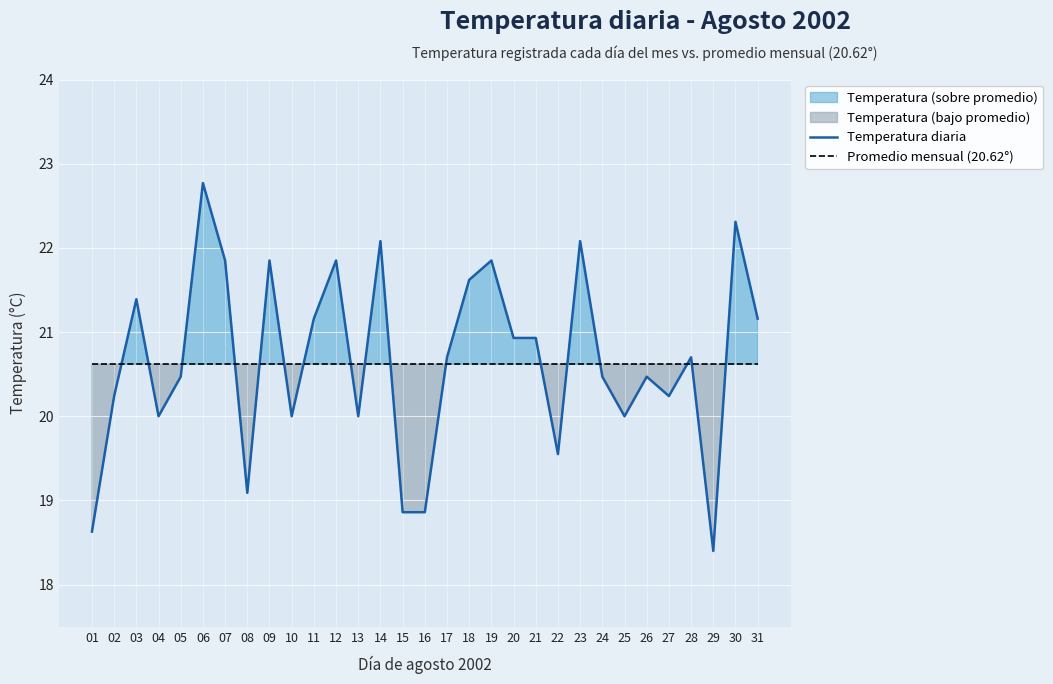

At how many categories does at least one series exceed 22?

4